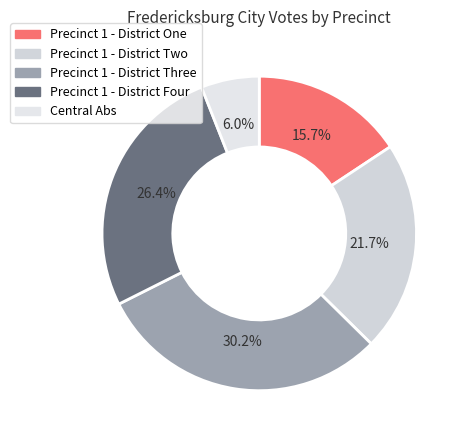

Which has a higher value, Precinct 1 - District Three or Precinct 1 - District Four?

Precinct 1 - District Three